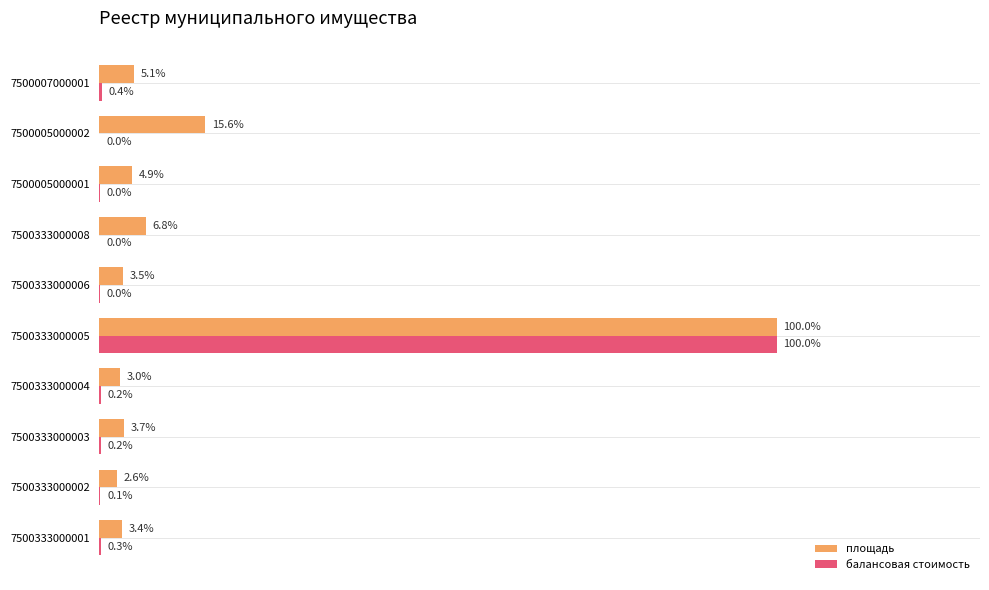

What are all the series names shown in the legend?

площадь, балансовая стоимость